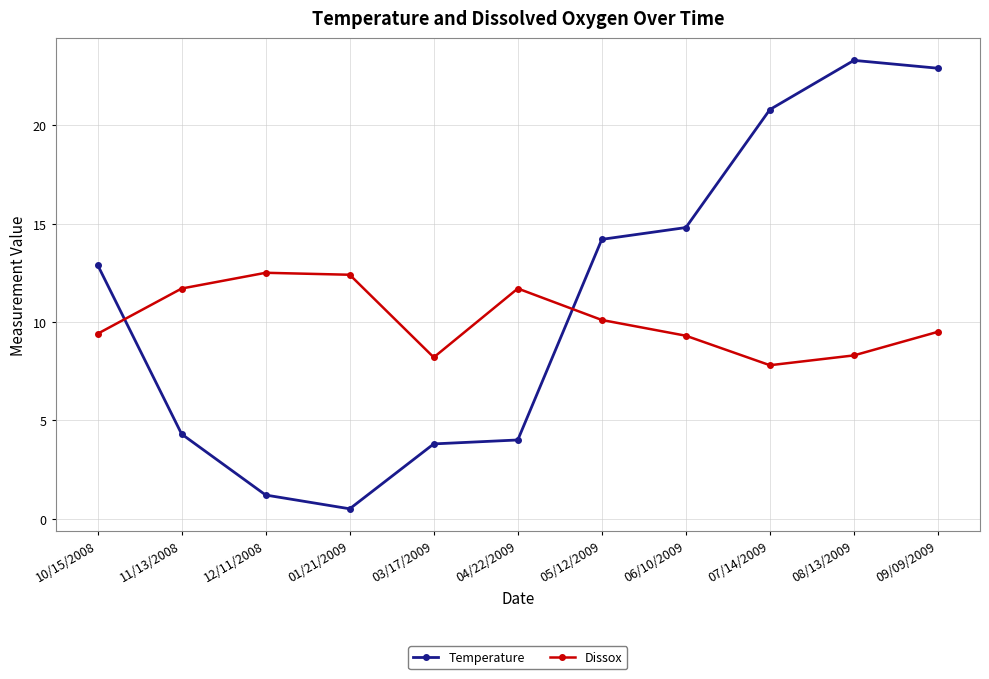

How many lines are shown in the chart?

2